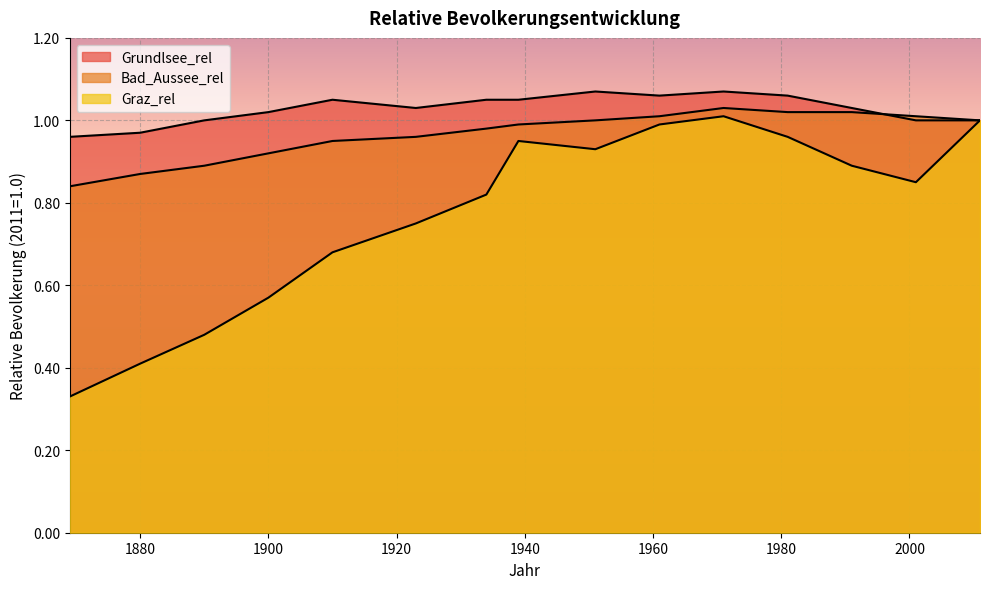

What is the difference between the maximum and minimum values in the Graz_rel series?

0.7